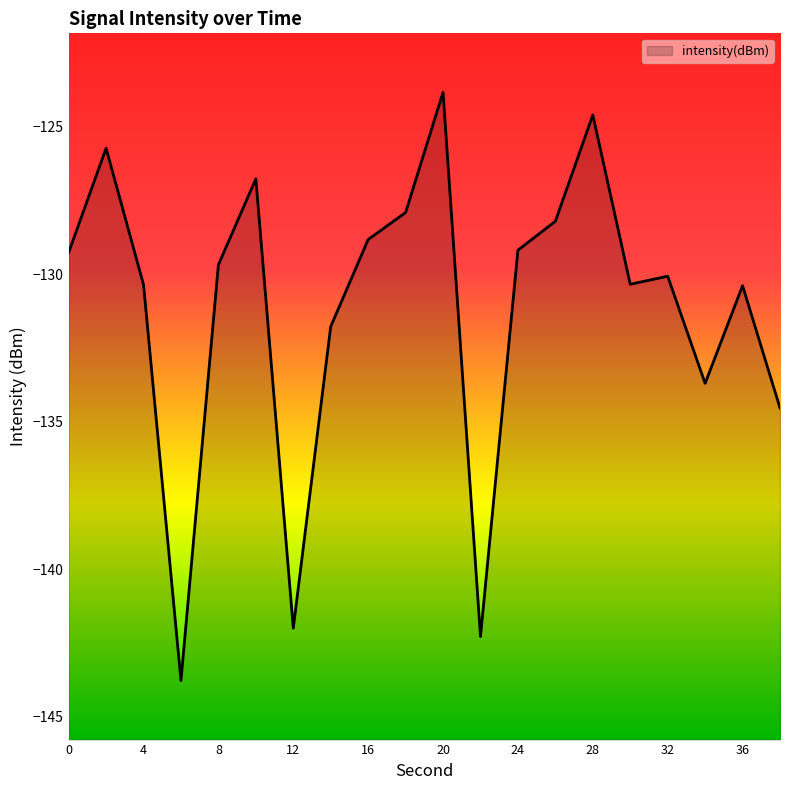

True or false: the data shows -128.8 at 16.

True